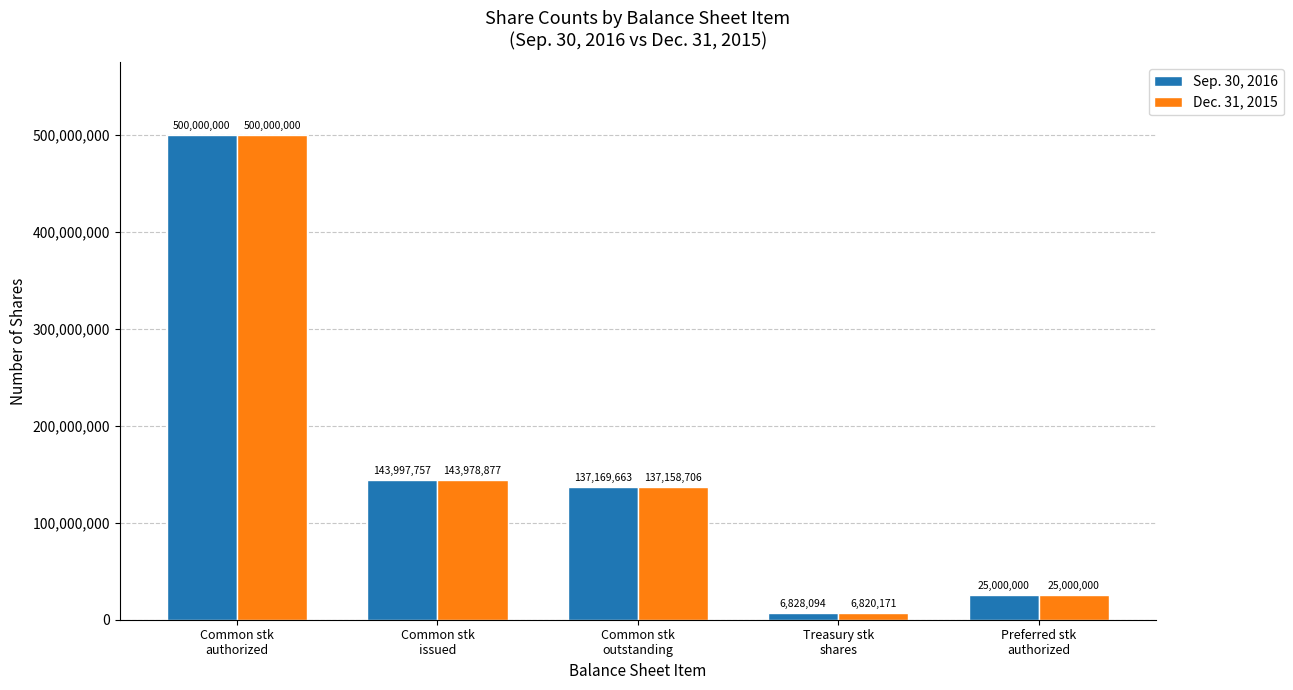

Reading right to left, extract all data points from this chart.

Sep. 30, 2016: 25000000	6828094	137169663	143997757	500000000
Dec. 31, 2015: 25000000	6820171	137158706	143978877	500000000